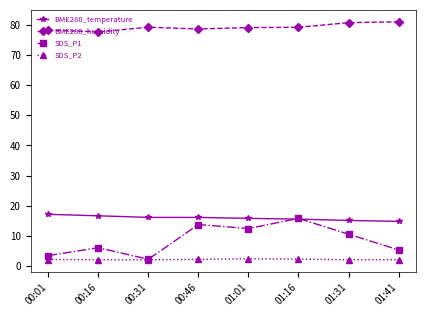

Which series has the largest total across all categories?

BME280_humidity